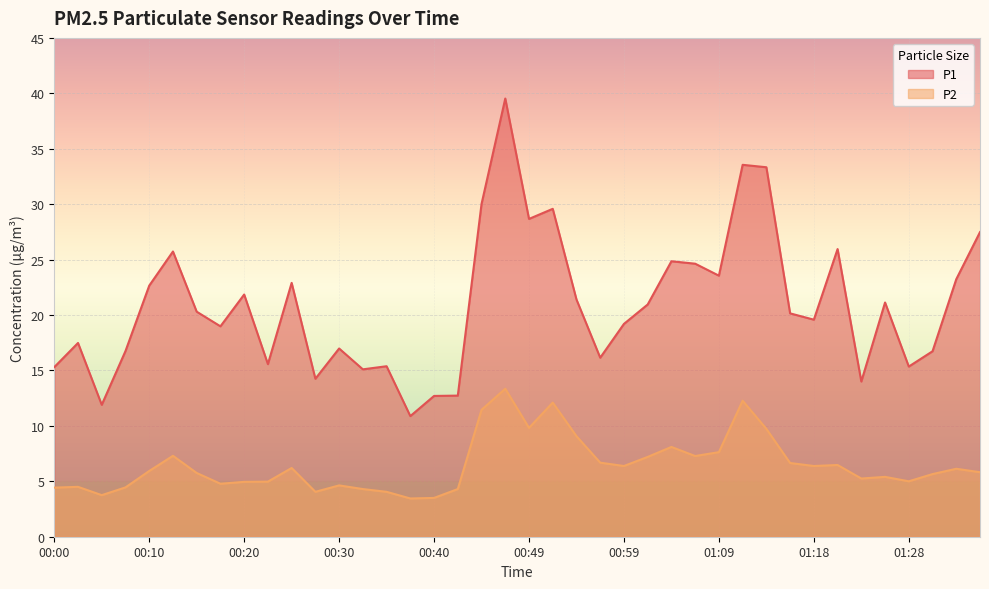

What is the difference between the P1 values at 01:33 and 00:57?

7.1